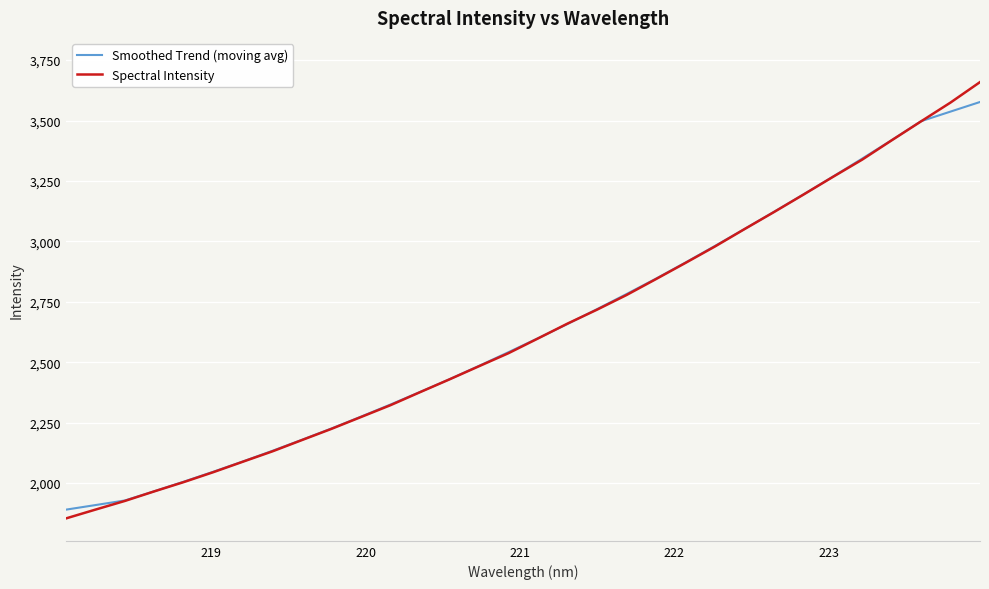

Which series has the widest spread of values?

Spectral Intensity